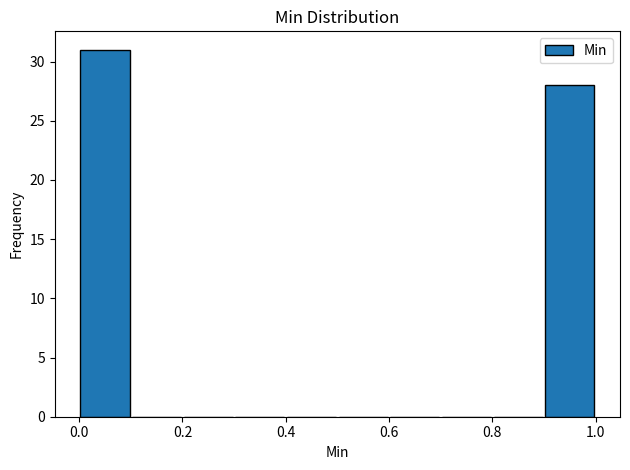

Which range on the x-axis has the tallest bar?

0.0 to 0.1